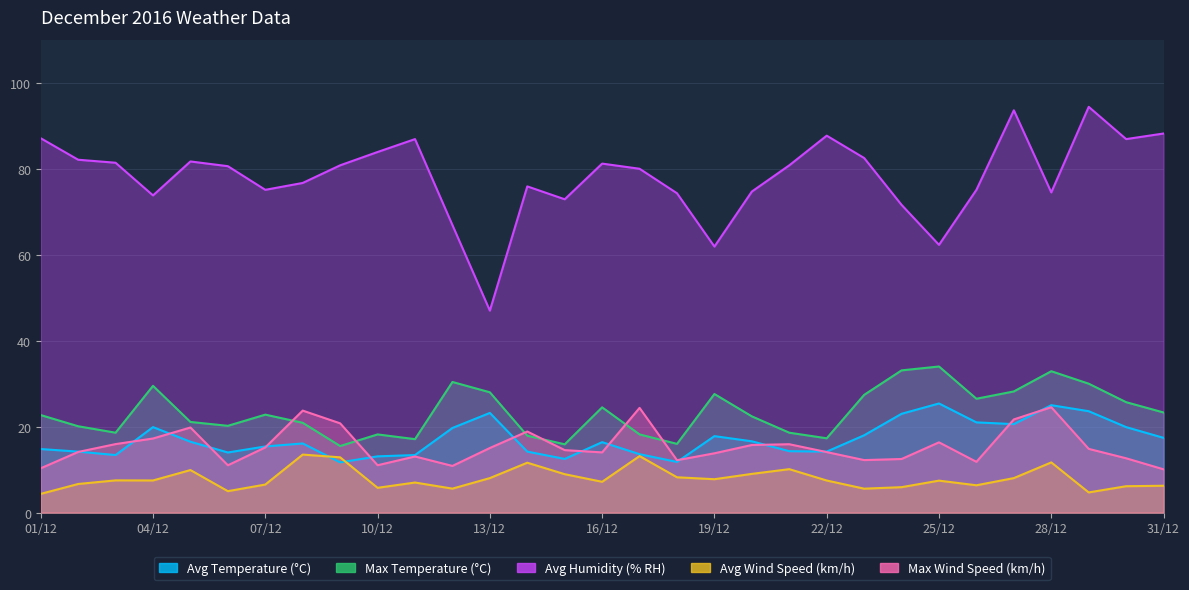

Between 23/12 and 18/12, which is larger?

23/12